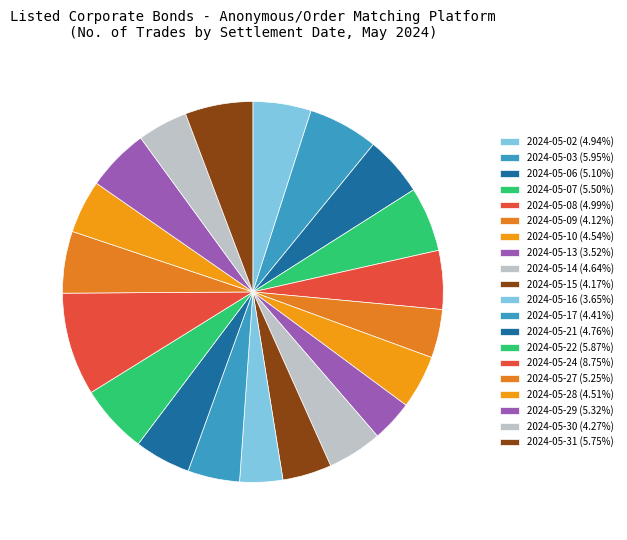

To the nearest percent, what portion does 2024-05-13 represent?

4%